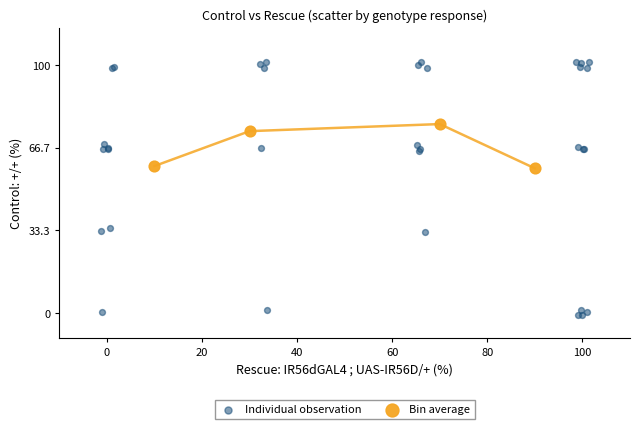

Which series reaches the maximum Y coordinate?

Individual observation